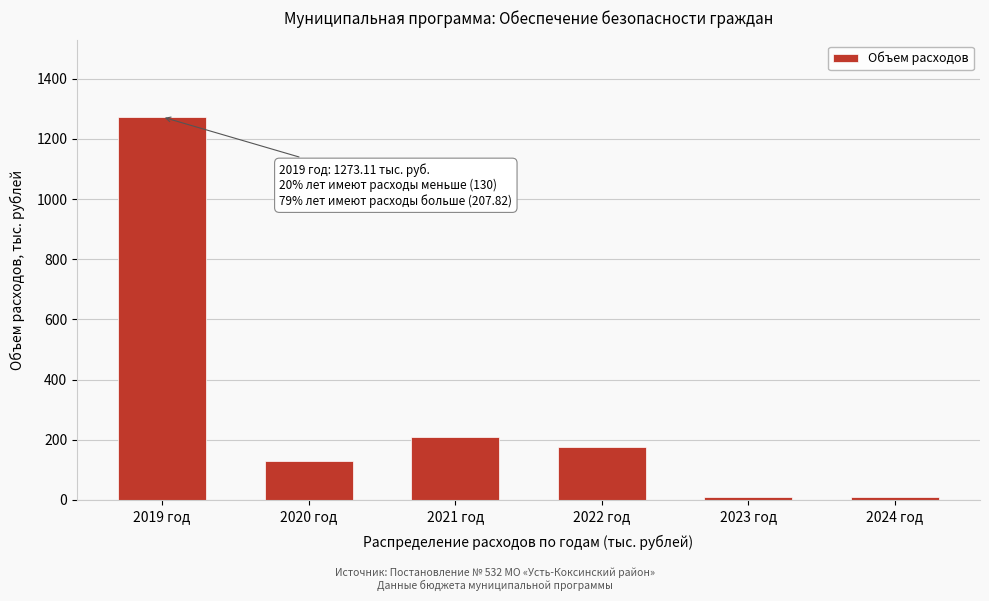

Reading left to right, what are all the values shown in this chart?

2019 год=1273.1	2020 год=130.0	2021 год=207.8	2022 год=176.2	2023 год=9.0	2024 год=9.0